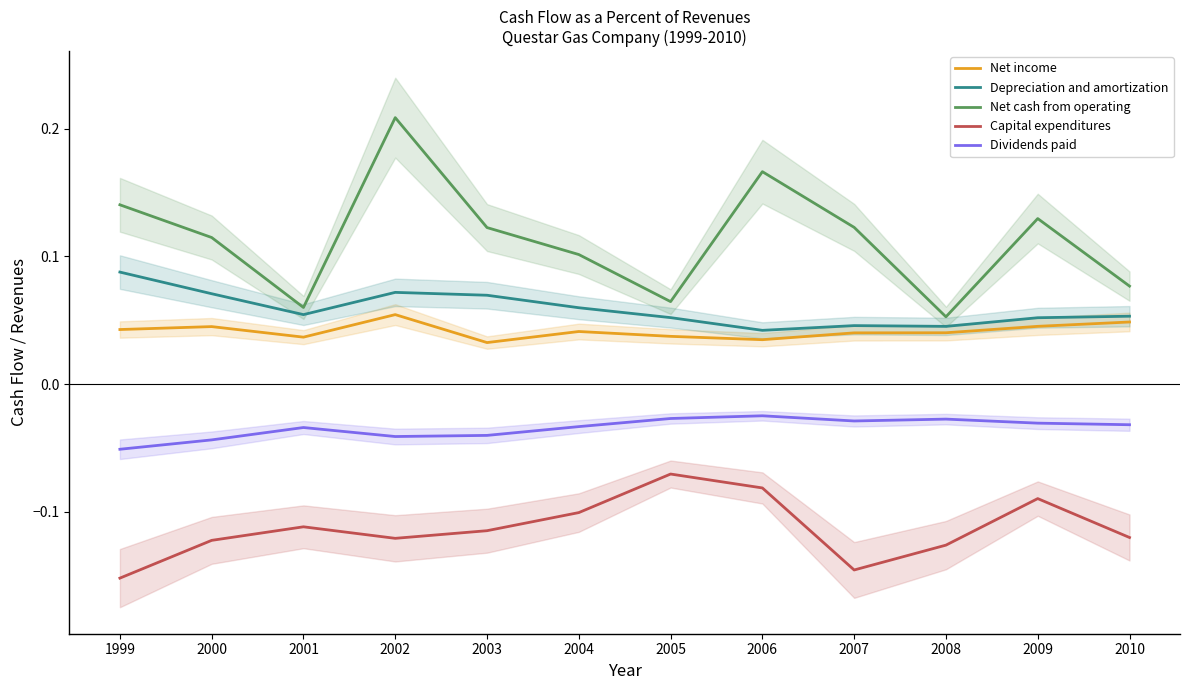

How many lines are shown in the chart?

5